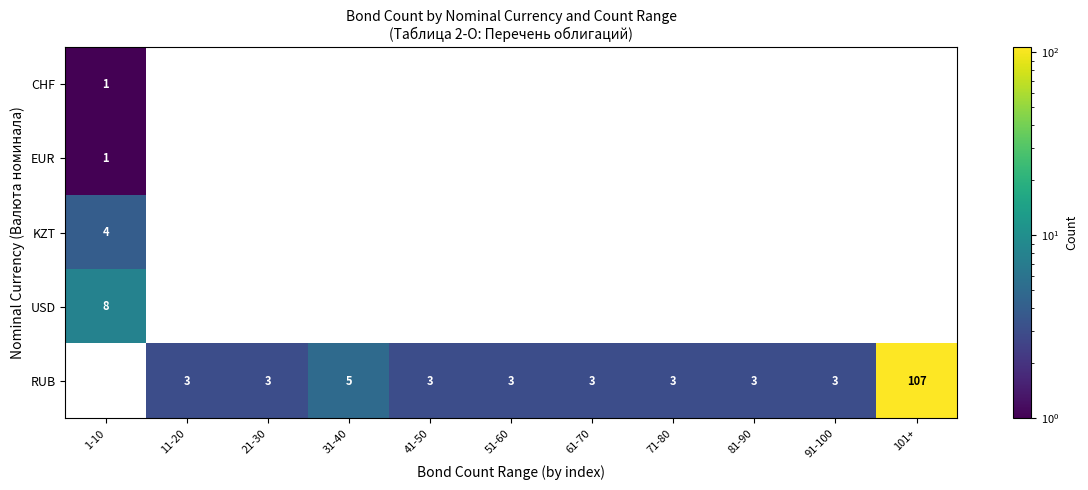

True or false: CHF has a value of 1 at 1-10.

True